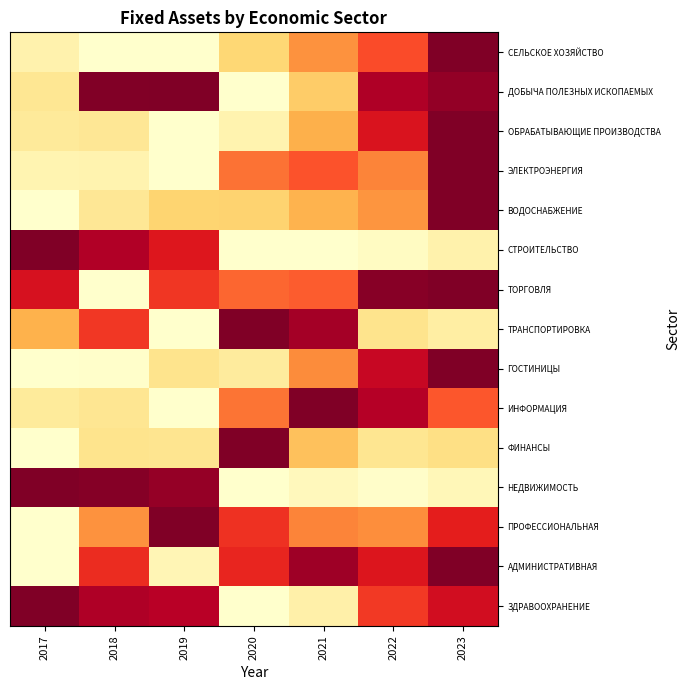

Reading right to left, transcribe all the data shown in this chart.

СЕЛЬСКОЕ ХОЗЯЙСТВО: 2023=1.0	2022=0.6	2021=0.5	2020=0.3	2019=0.0	2018=0.0	2017=0.1
ДОБЫЧА ПОЛЕЗНЫХ ИСКОПАЕМЫХ: 2023=1.0	2022=0.9	2021=0.3	2020=0.0	2019=1.0	2018=1.0	2017=0.2
ОБРАБАТЫВАЮЩИЕ ПРОИЗВОДСТВА: 2023=1.0	2022=0.8	2021=0.4	2020=0.1	2019=0.0	2018=0.2	2017=0.1
ЭЛЕКТРОЭНЕРГИЯ: 2023=1.0	2022=0.5	2021=0.6	2020=0.6	2019=0.0	2018=0.1	2017=0.1
ВОДОСНАБЖЕНИЕ: 2023=1.0	2022=0.5	2021=0.4	2020=0.3	2019=0.3	2018=0.2	2017=0.0
СТРОИТЕЛЬСТВО: 2023=0.1	2022=0.0	2021=0.0	2020=0.0	2019=0.8	2018=0.9	2017=1.0
ТОРГОВЛЯ: 2023=1.0	2022=1.0	2021=0.6	2020=0.6	2019=0.7	2018=0.0	2017=0.8
ТРАНСПОРТИРОВКА: 2023=0.1	2022=0.2	2021=0.9	2020=1.0	2019=0.0	2018=0.7	2017=0.4
ГОСТИНИЦЫ: 2023=1.0	2022=0.8	2021=0.5	2020=0.1	2019=0.2	2018=0.0	2017=0.0
ИНФОРМАЦИЯ: 2023=0.6	2022=0.9	2021=1.0	2020=0.5	2019=0.0	2018=0.2	2017=0.1
ФИНАНСЫ: 2023=0.2	2022=0.2	2021=0.3	2020=1.0	2019=0.2	2018=0.2	2017=0.0
НЕДВИЖИМОСТЬ: 2023=0.1	2022=0.0	2021=0.0	2020=0.0	2019=1.0	2018=1.0	2017=1.0
ПРОФЕССИОНАЛЬНАЯ: 2023=0.7	2022=0.5	2021=0.5	2020=0.7	2019=1.0	2018=0.5	2017=0.0
АДМИНИСТРАТИВНАЯ: 2023=1.0	2022=0.8	2021=0.9	2020=0.7	2019=0.1	2018=0.7	2017=0.0
ЗДРАВООХРАНЕНИЕ: 2023=0.8	2022=0.7	2021=0.1	2020=0.0	2019=0.9	2018=0.9	2017=1.0